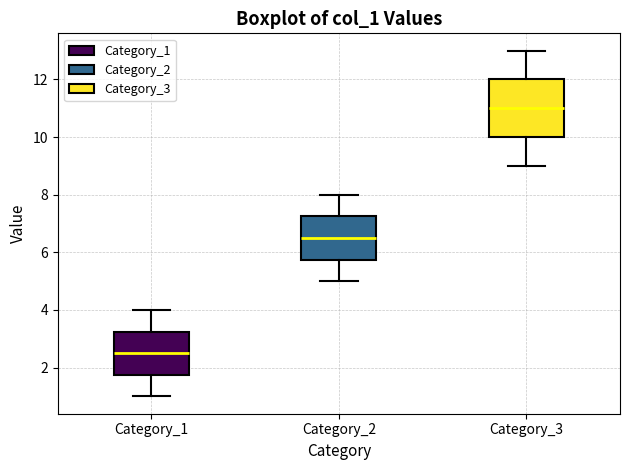

Comparing the boxes themselves (not the whiskers), which one is the tallest?

Category_3